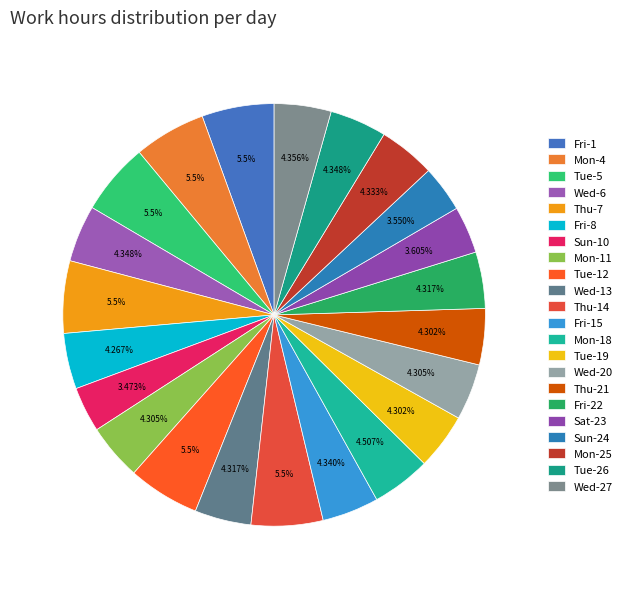

Is it true that Sun-24 is 4% of the pie?

True